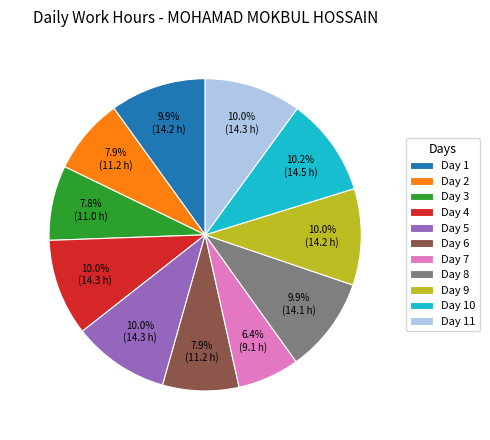

To the nearest percent, what portion does Day 11 represent?

10%